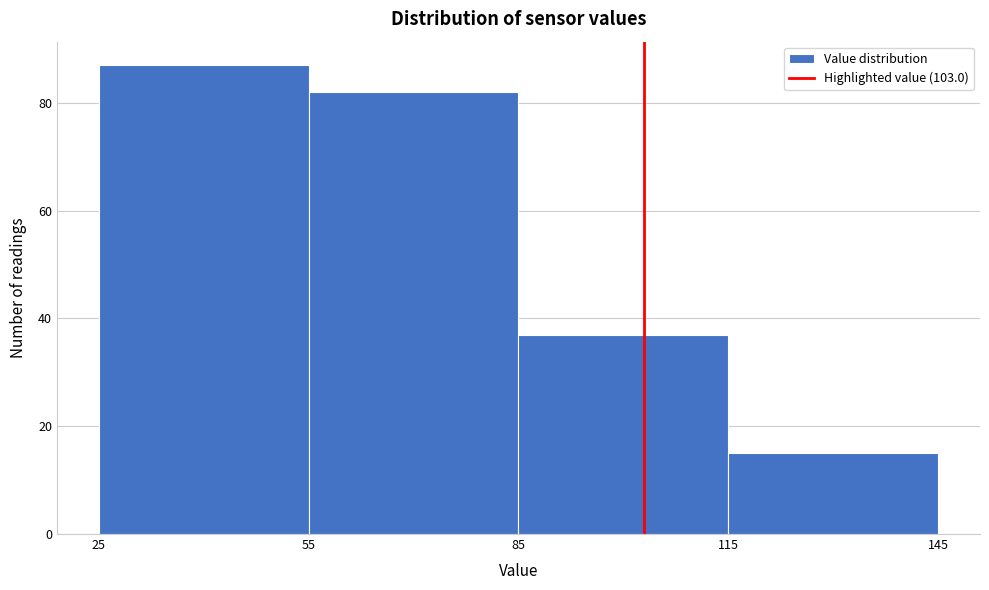

What is the height of the bar covering 25 to 55 on the x-axis? The values are not printed on the chart, so give them approximately, as read against the axis.

88